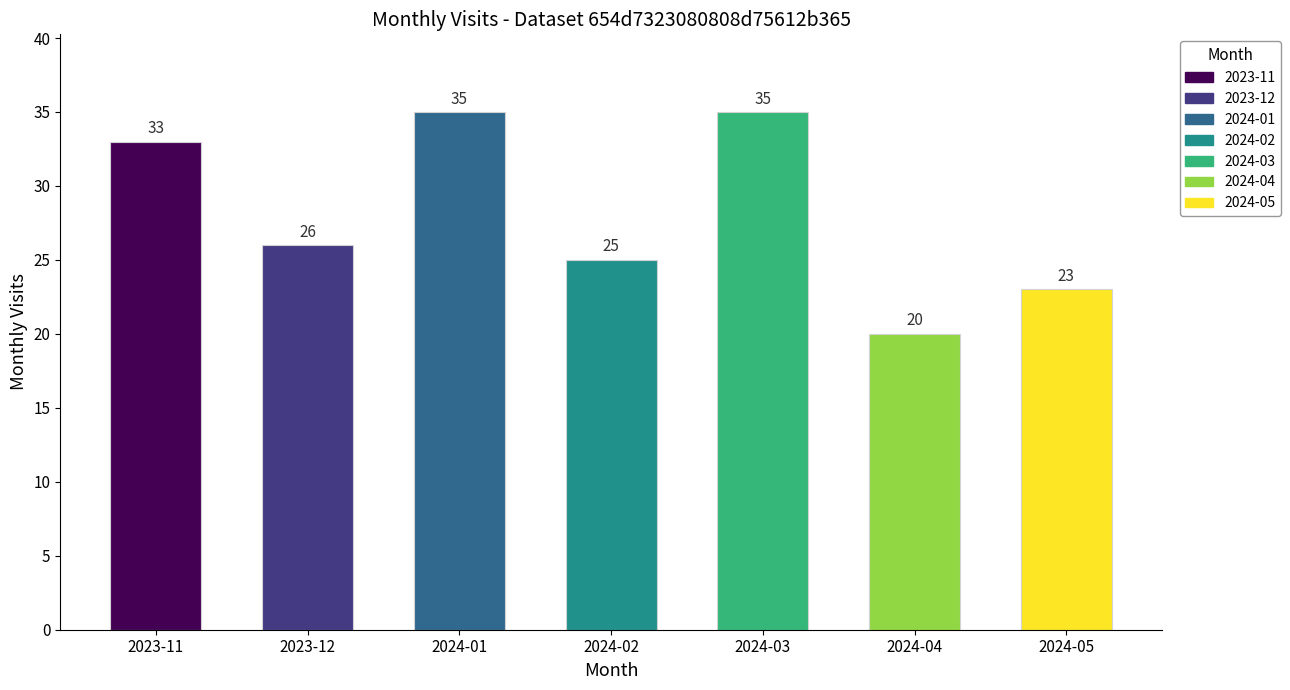

The value at 2024-05 is 23. True or false?

True